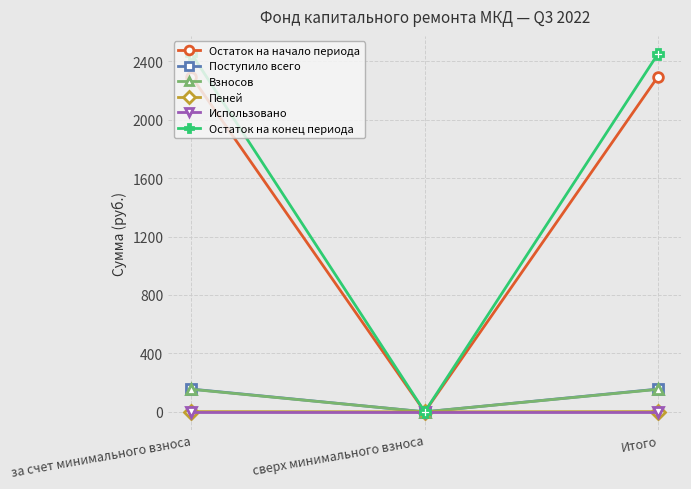

Is it true that Остаток на конец периода equals 2450.6 at Итого?

True